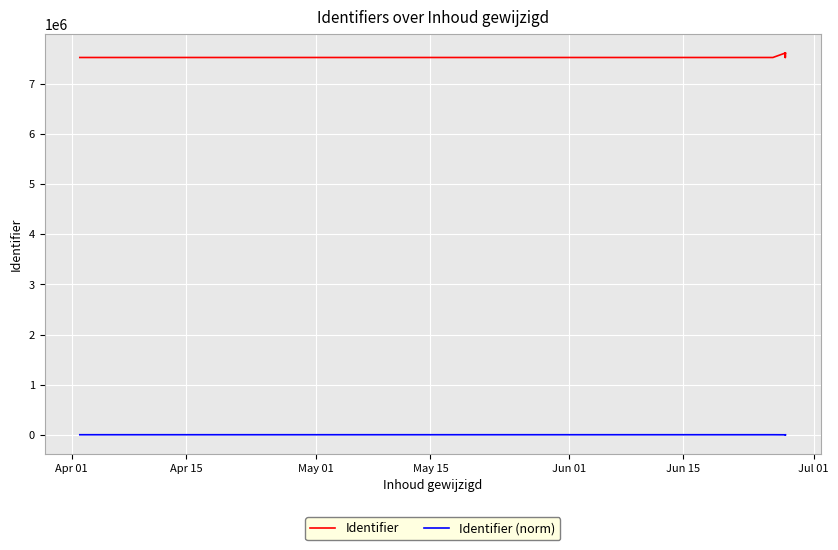

True or false: Identifier (norm) and Identifier intersect in this chart.

False